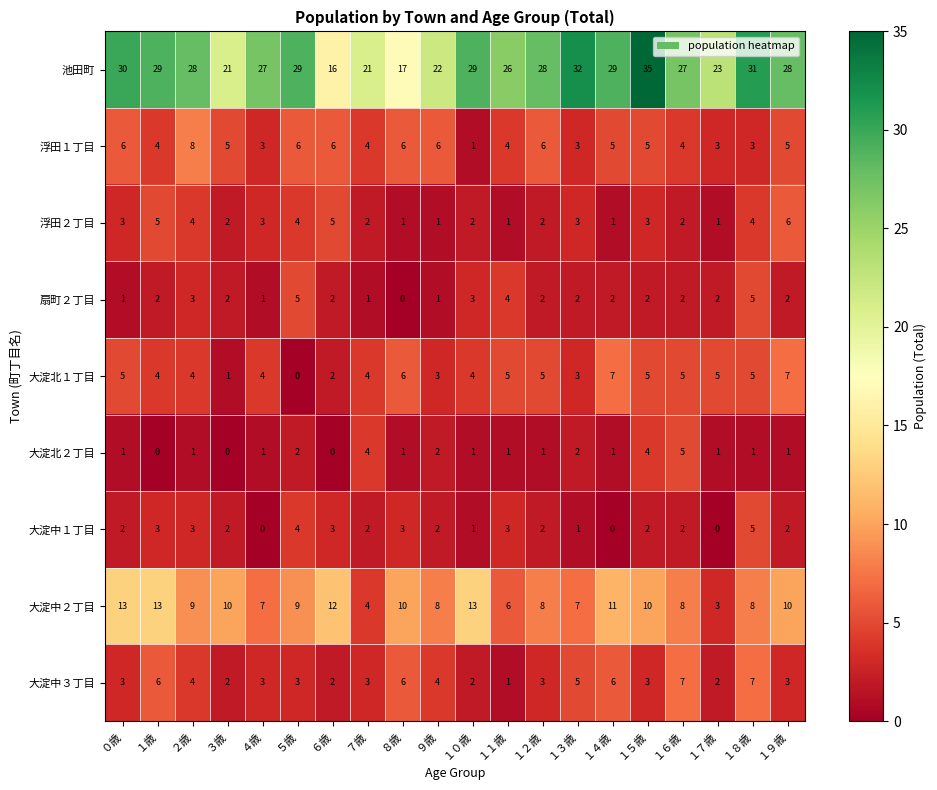

Which series has the largest total across all categories?

池田町